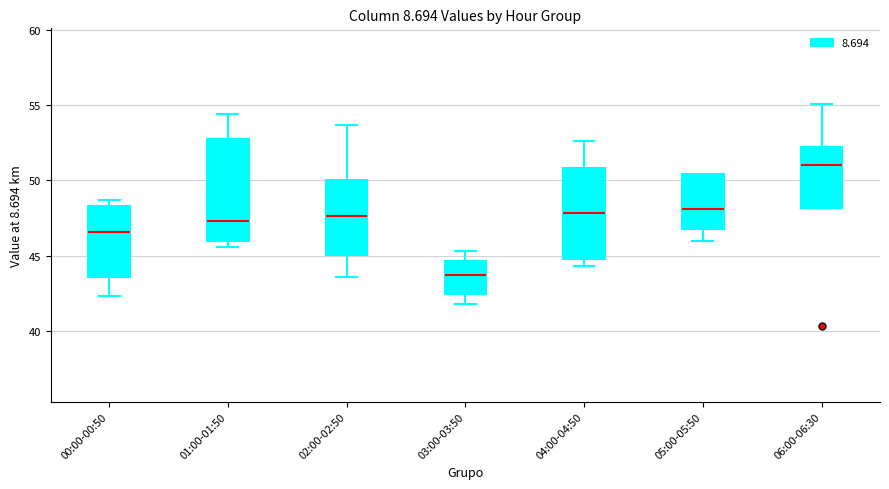

Reading left to right, read every box against the y-axis: the position of its median line, the range the box covers, and the ends of its whiskers. The values are not printed on the chart, so give them approximately, as read against the axis.

00:00-00:50: median 46.5, box 43.5 to 48.5, whiskers 42.5 to 48.5 (just above the box's upper edge)
01:00-01:50: median 47.5, box 46.0 to 53.0, whiskers 45.5 to 54.5
02:00-02:50: median 47.5, box 45.0 to 50.0, whiskers 43.5 to 53.5
03:00-03:50: median 43.5, box 42.5 to 44.5, whiskers 42.0 to 45.5
04:00-04:50: median 48.0, box 45.0 to 51.0, whiskers 44.5 to 52.5
05:00-05:50: median 48.0, box 47.0 to 50.5, whiskers 46.0 to 50.5
06:00-06:30: median 51.0, box 48.0 to 52.5, whiskers 48.0 to 55.0